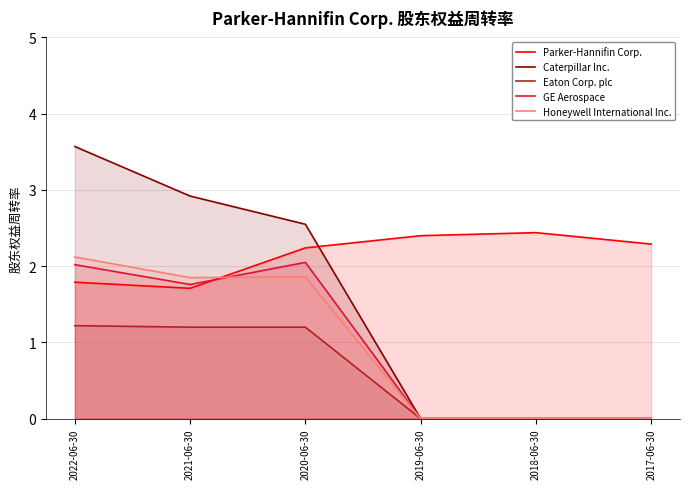

Reading left to right, list all the values displayed in this chart.

Parker-Hannifin Corp.: 1.8	1.7	2.2	2.4	2.4	2.3
Caterpillar Inc.: 3.6	2.9	2.5	0.0	0.0	0.0
Eaton Corp. plc: 1.2	1.2	1.2	0.0	0.0	0.0
GE Aerospace: 2.0	1.8	2.0	0.0	0.0	0.0
Honeywell International Inc.: 2.1	1.9	1.9	0.0	0.0	0.0